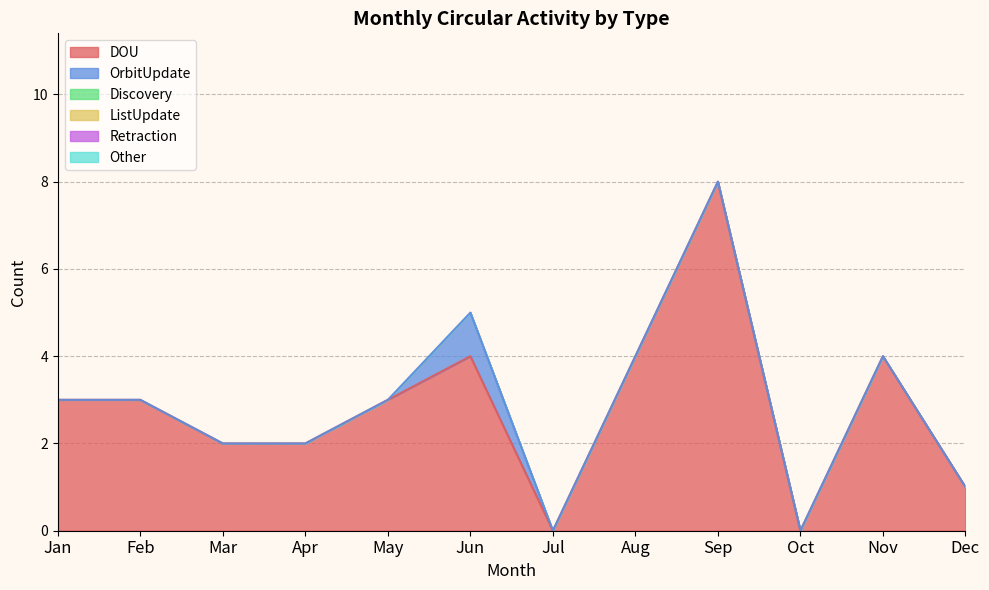

Is the value of Retraction at Jan greater than the value of Discovery at Nov?

No